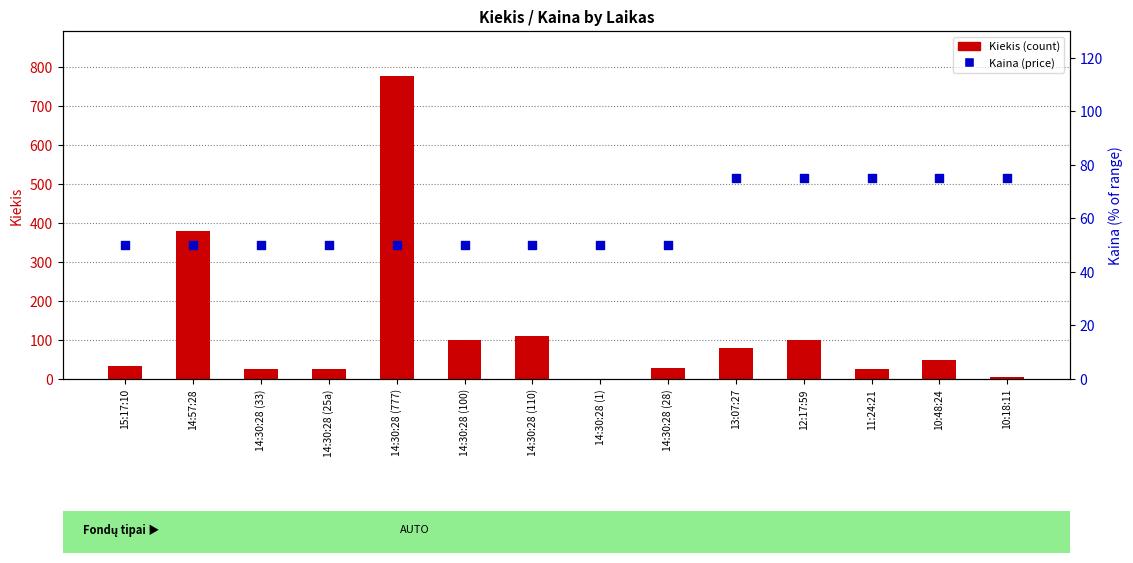

Which series contains the highest Y value?

Kiekis